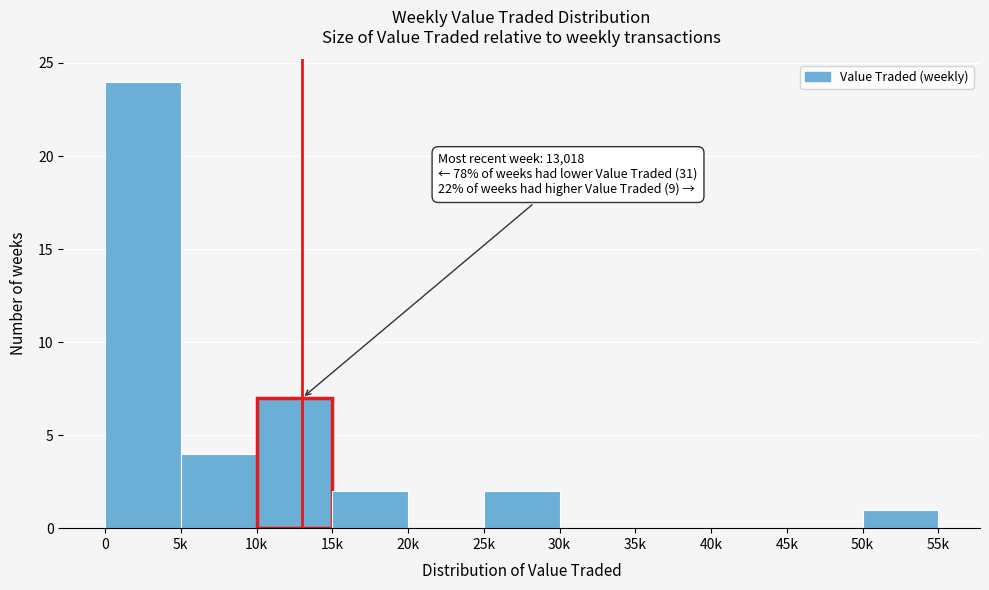

Reading left to right, list all the values displayed in this chart.

0=24	5k=4	10k=7	15k=2	20k=0	25k=2	30k=0	35k=0	40k=0	45k=0	50k=1